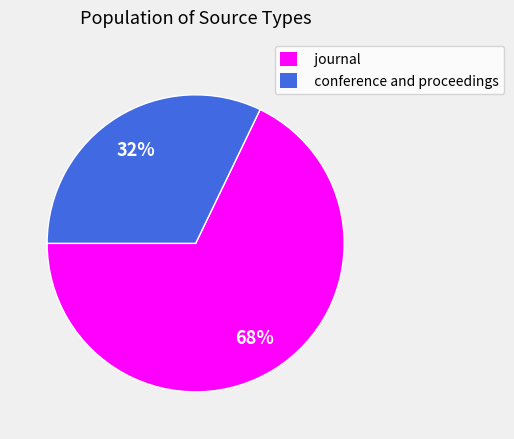

Is the sum of conference and proceedings and journal greater than half?

Yes